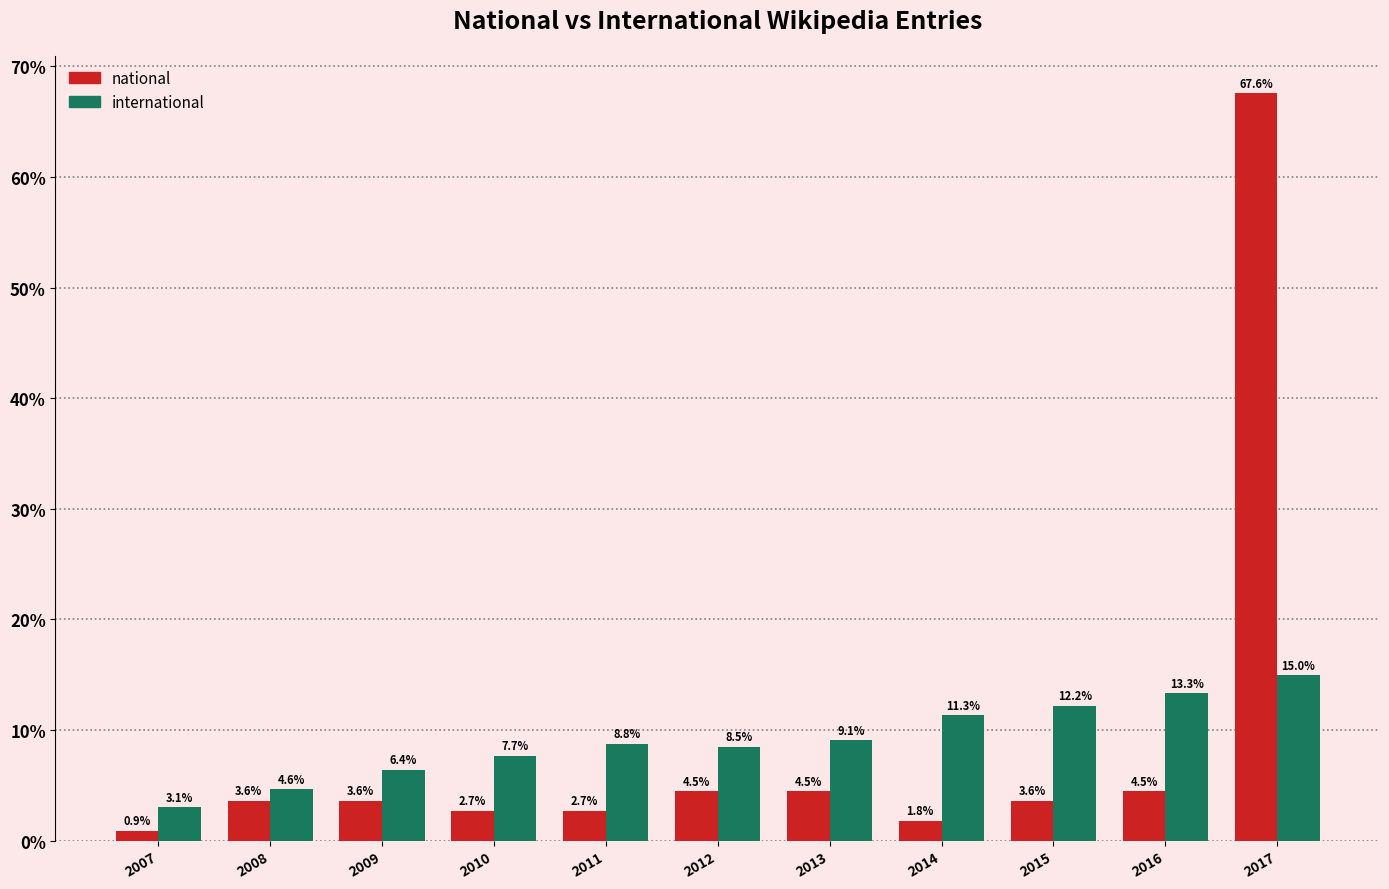

How many data points does each series have?

11